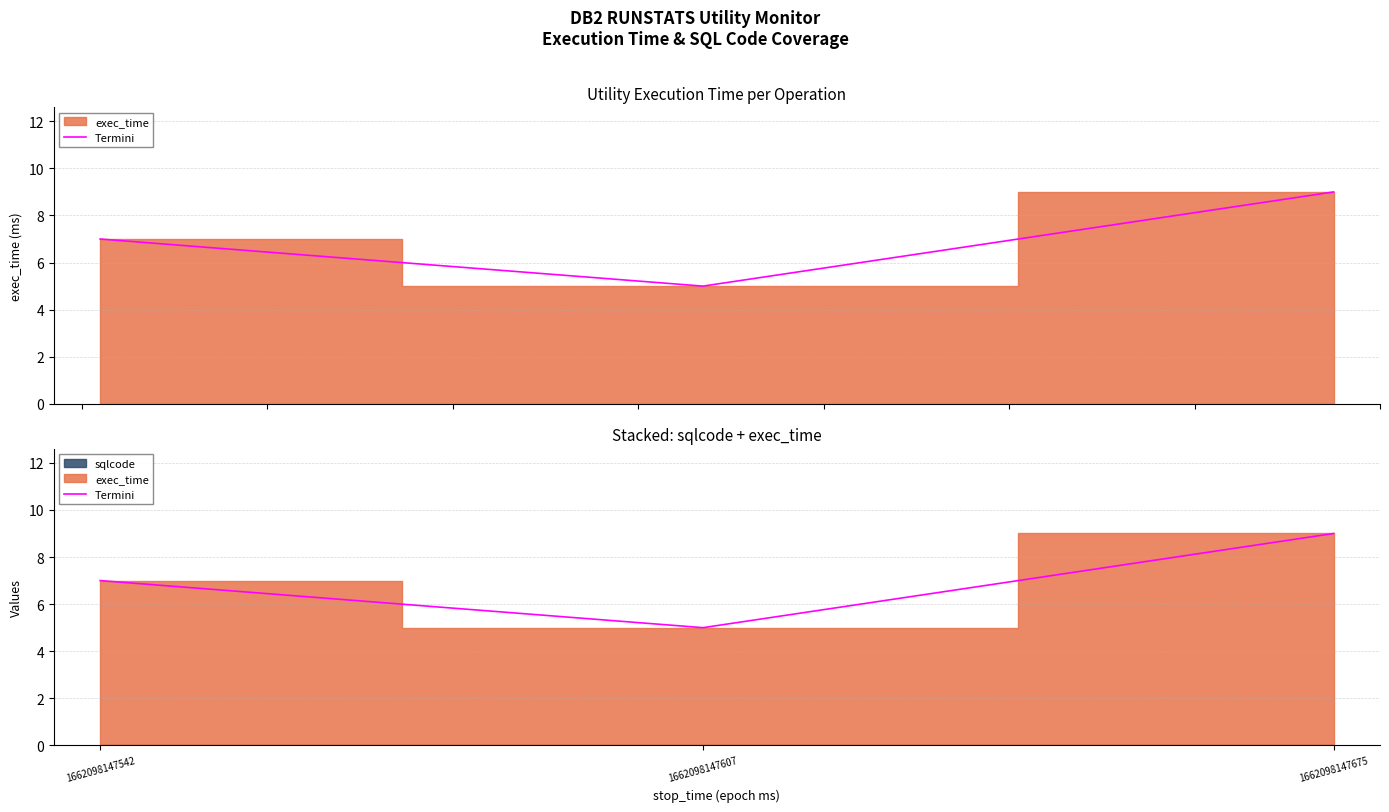

Between 1662098147675 and 1662098147607, which is larger?

1662098147675